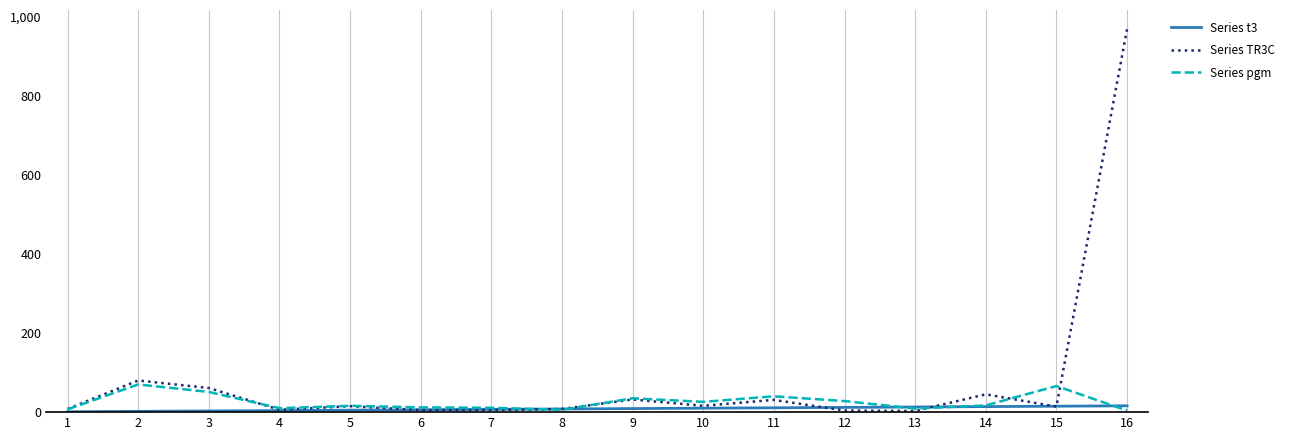

The value of Series pgm at 11 is 40. True or false?

True